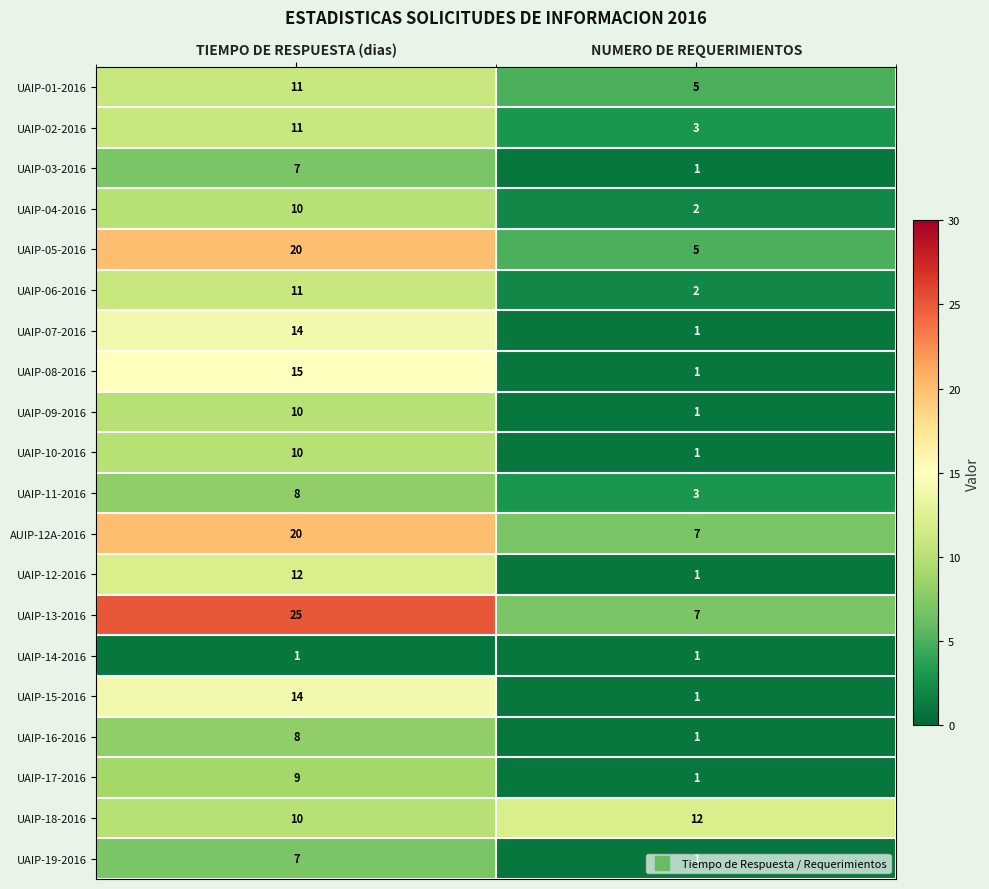

Which series has the widest spread of values?

UAIP-13-2016